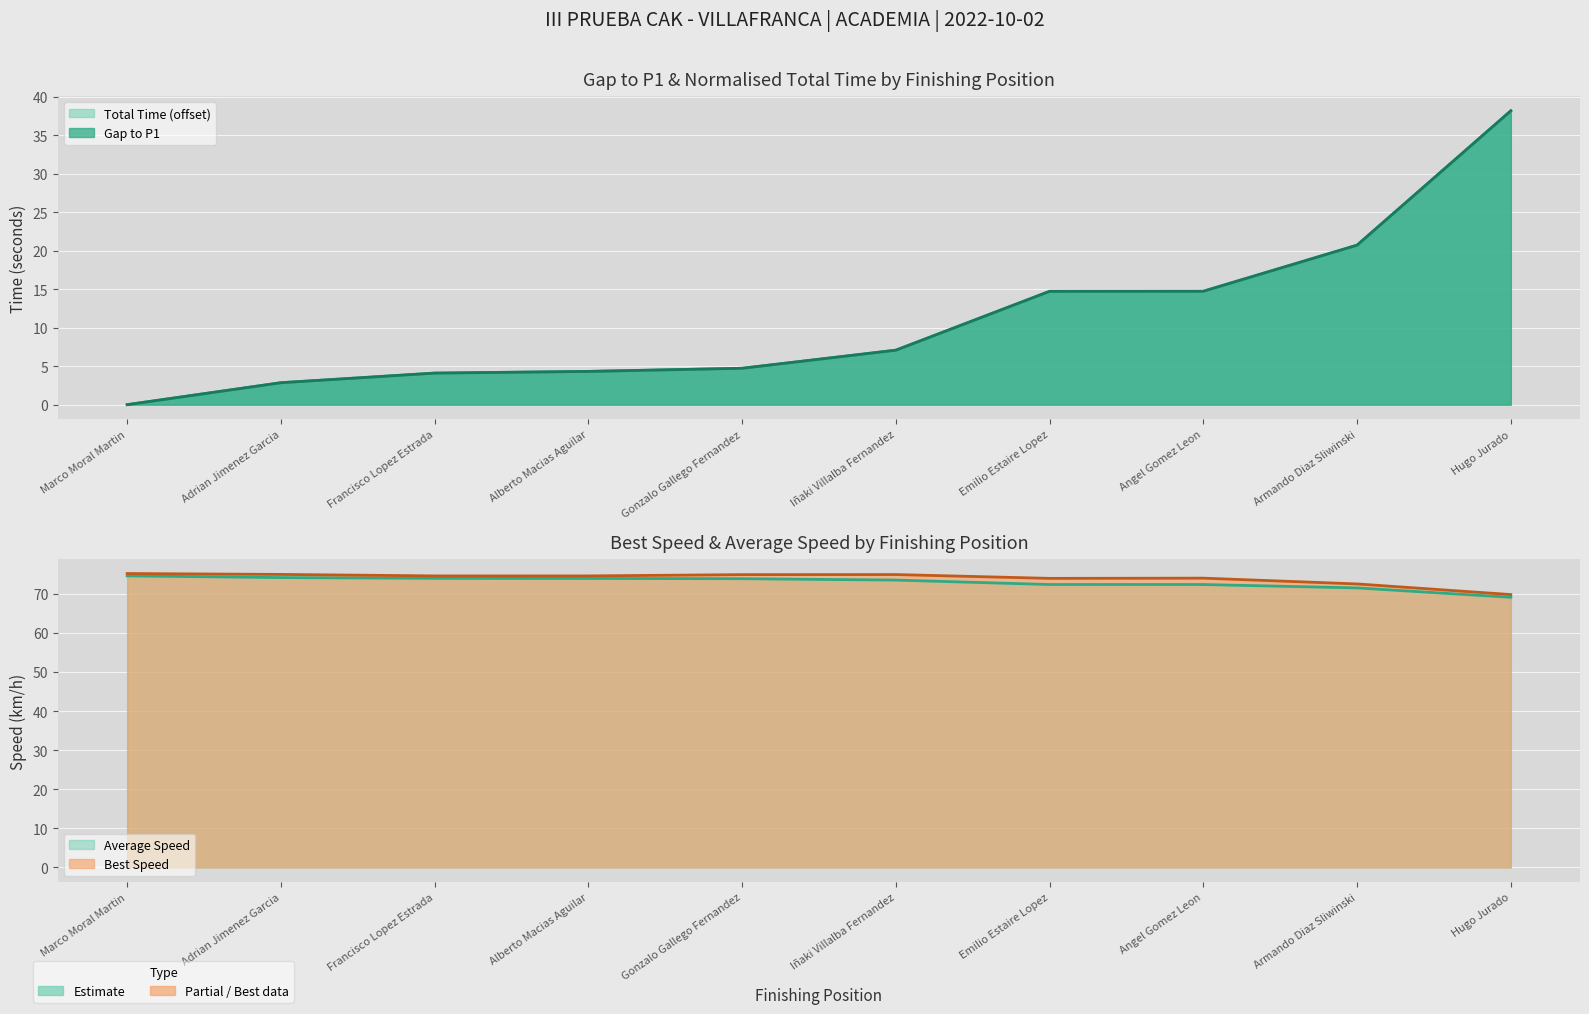

At which label does Best Lap time reach its peak?

Marco Moral Martin